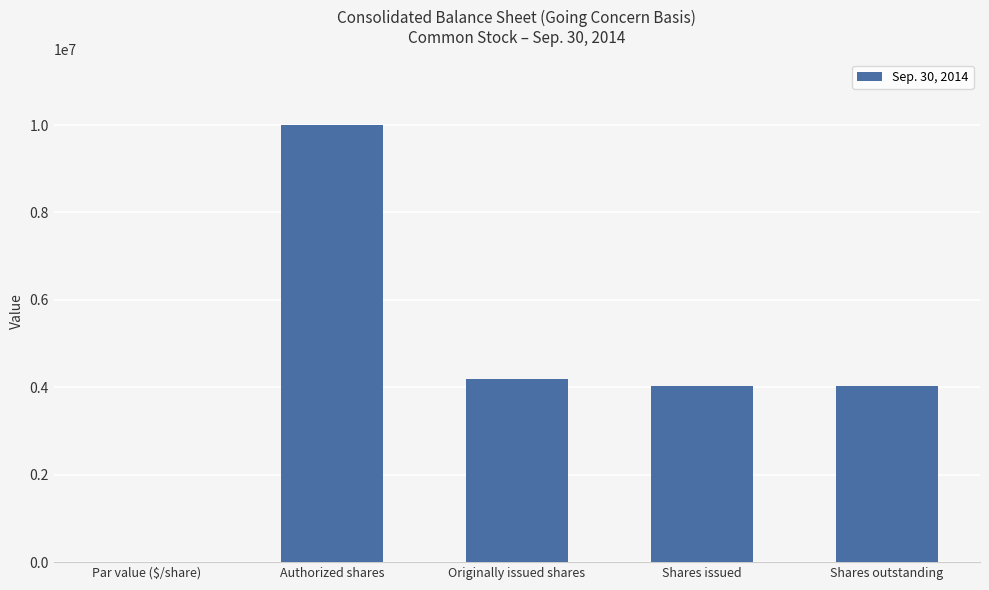

What is the sum of all values?

22257902.0